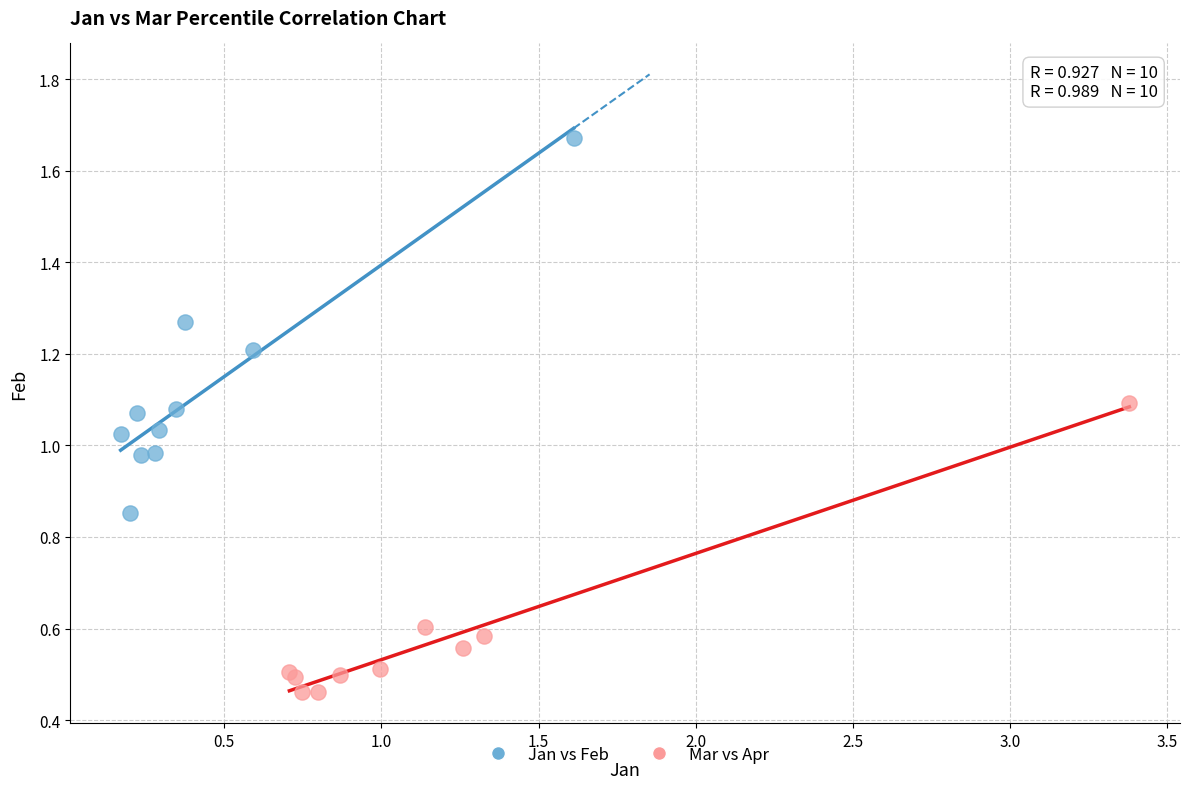

Which series reaches the maximum Y coordinate?

Jan vs Feb